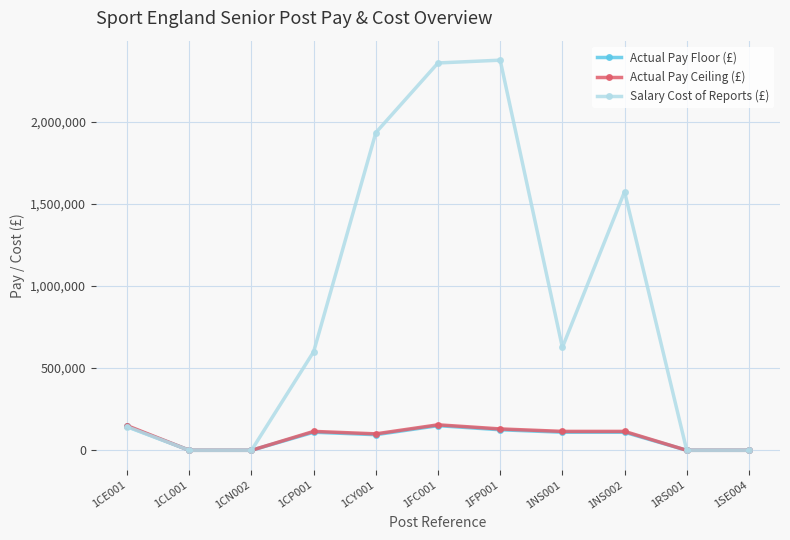

What is the approximate value of Actual Pay Floor (£) at 1FP001, to the nearest 10?

125000